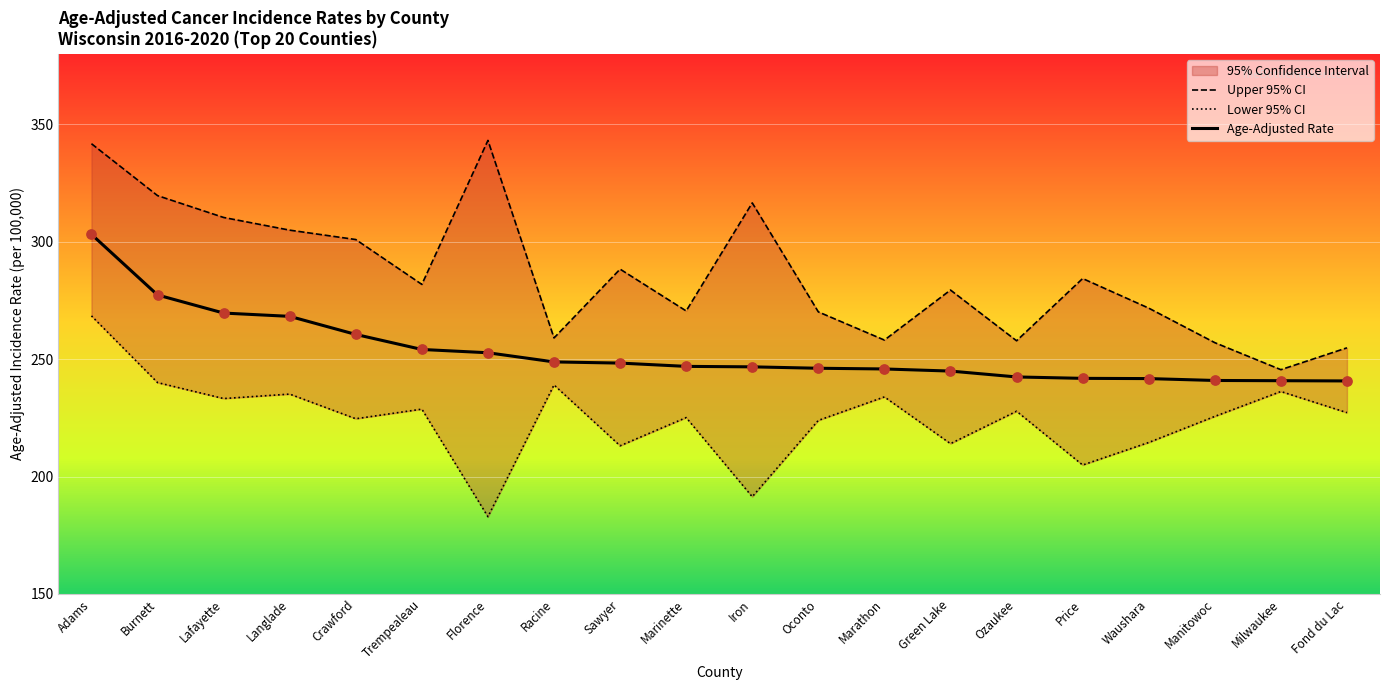

What is the total value across all series at Manitowoc?

723.5